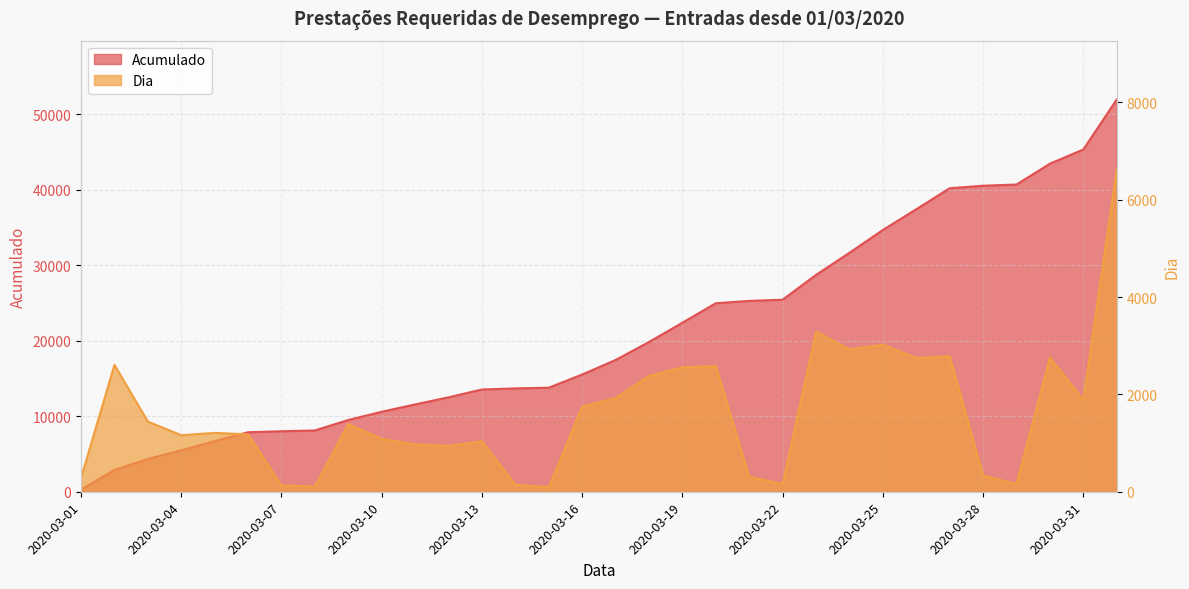

What are all the series names shown in the legend?

Acumulado, Dia